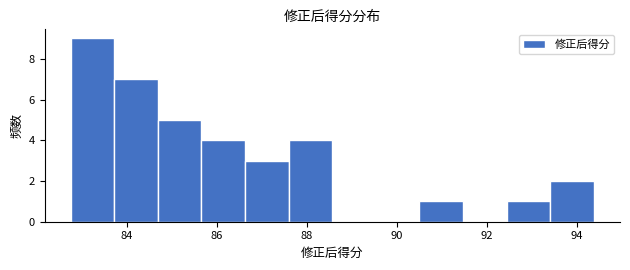

Over which range of the x-axis is the bar tallest?

82.8 to 83.8